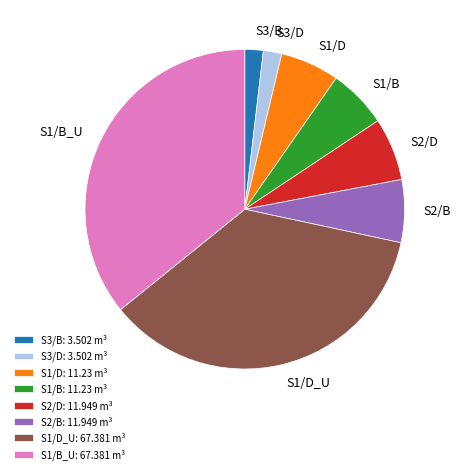

Combined, do S2/B: 11.949 m³ and S1/B_U: 67.381 m³ account for over 50%?

No